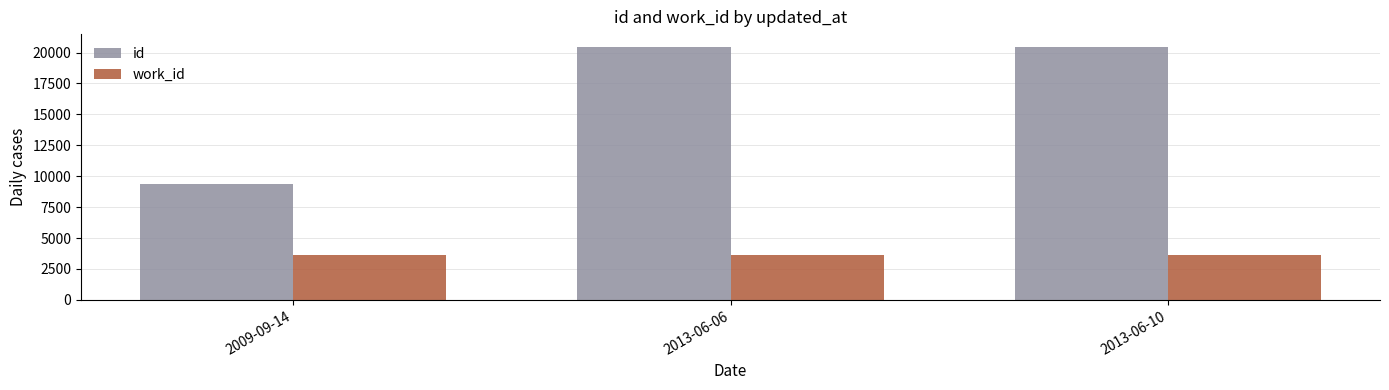

How many categories are shown in the chart?

3